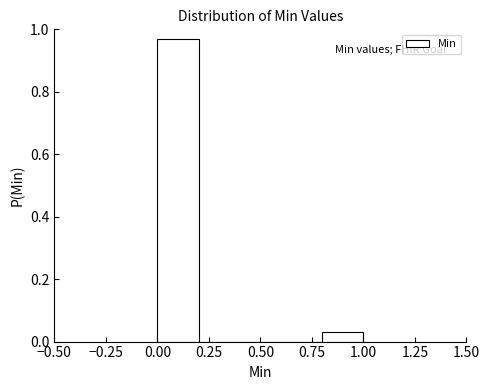

Reading left to right, list every bar in this chart as the range it spans on the x-axis followed by its height. The values are not printed on the chart, so give them approximately, as read against the axis.

0.0 to 0.2: 0.96
0.2 to 0.4: 0
0.4 to 0.6: 0
0.6 to 0.8: 0
0.8 to 1.0: 0.04